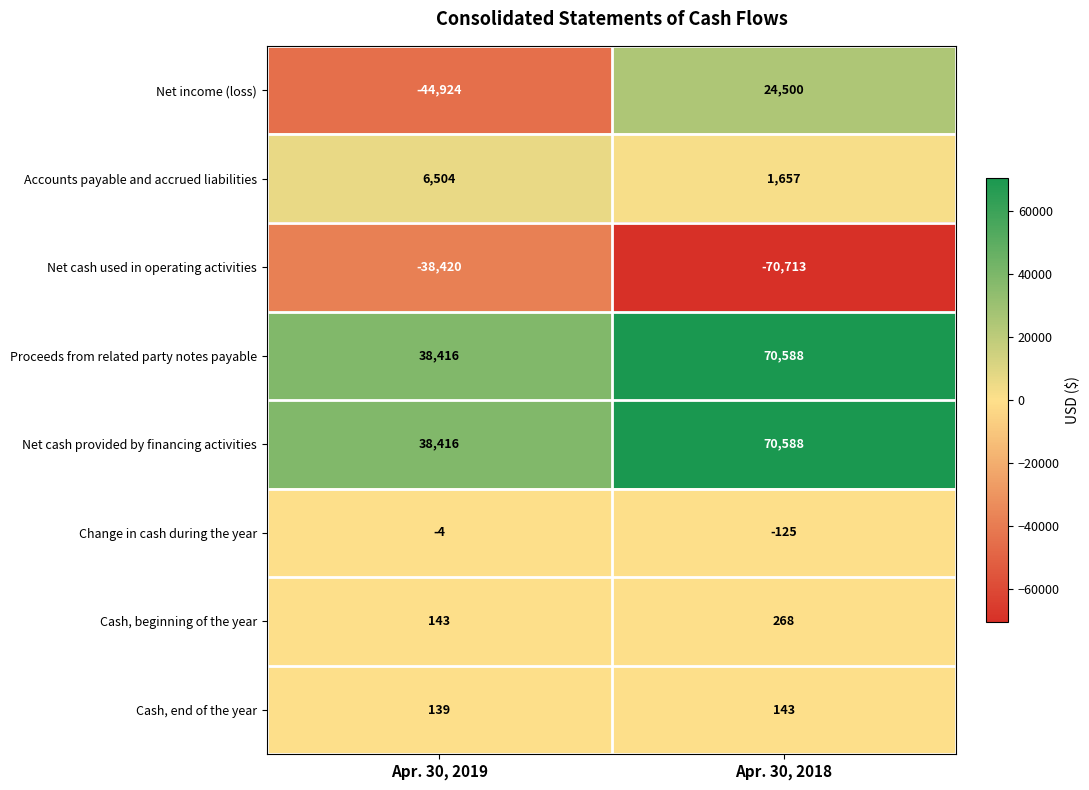

Reading left to right, transcribe all the data shown in this chart.

Net income (loss): -44924	24500
Accounts payable and accrued liabilities: 6504	1657
Net cash used in operating activities: -38420	-70713
Proceeds from related party notes payable: 38416	70588
Net cash provided by financing activities: 38416	70588
Change in cash during the year: -4	-125
Cash, beginning of the year: 143	268
Cash, end of the year: 139	143